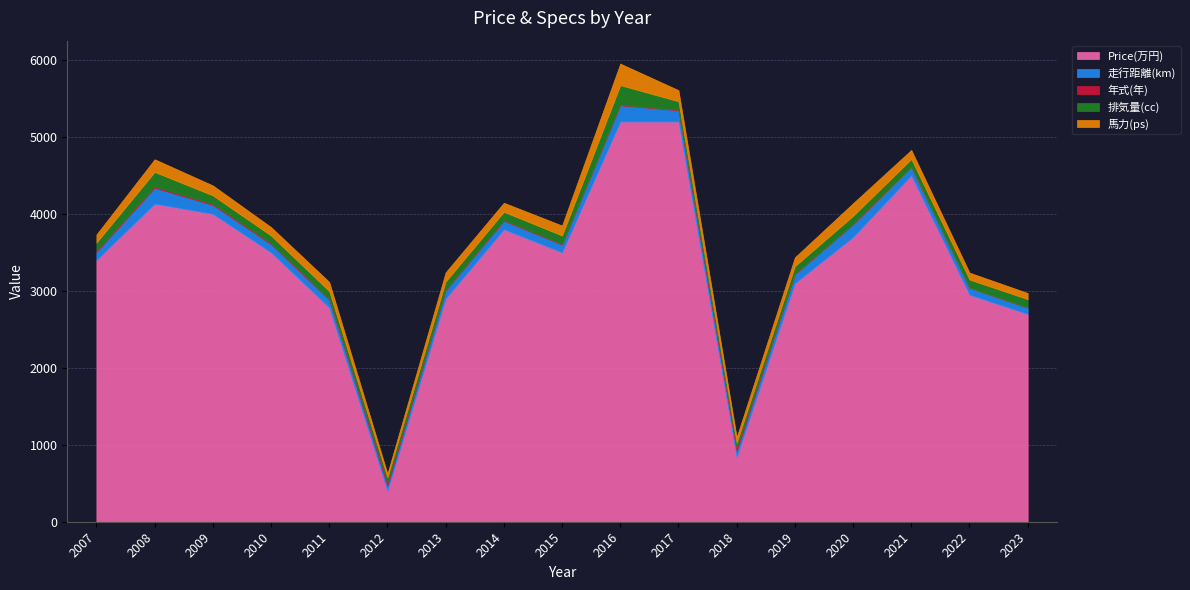

What is the difference between the maximum and minimum values in the Price(万円) series?

4800